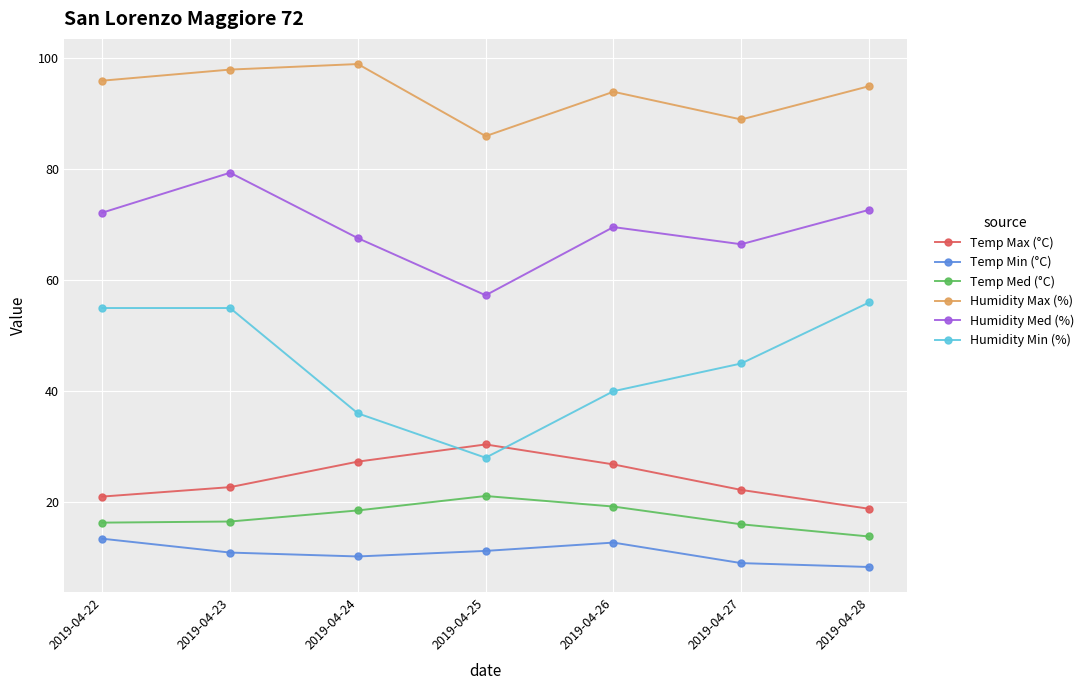

Does the chart display data point markers on the line(s)?

Yes